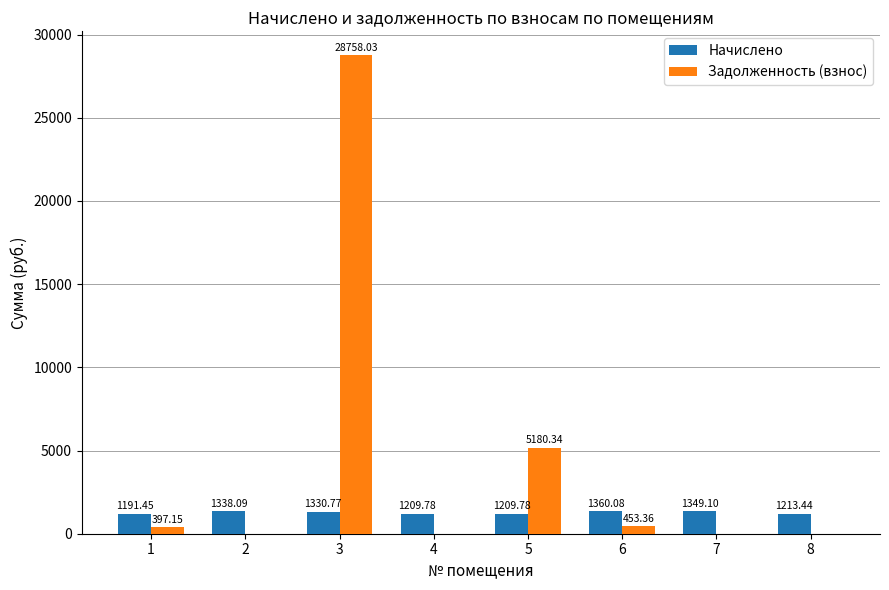

What is the sum of all Задолженность (взнос) values?

34788.9